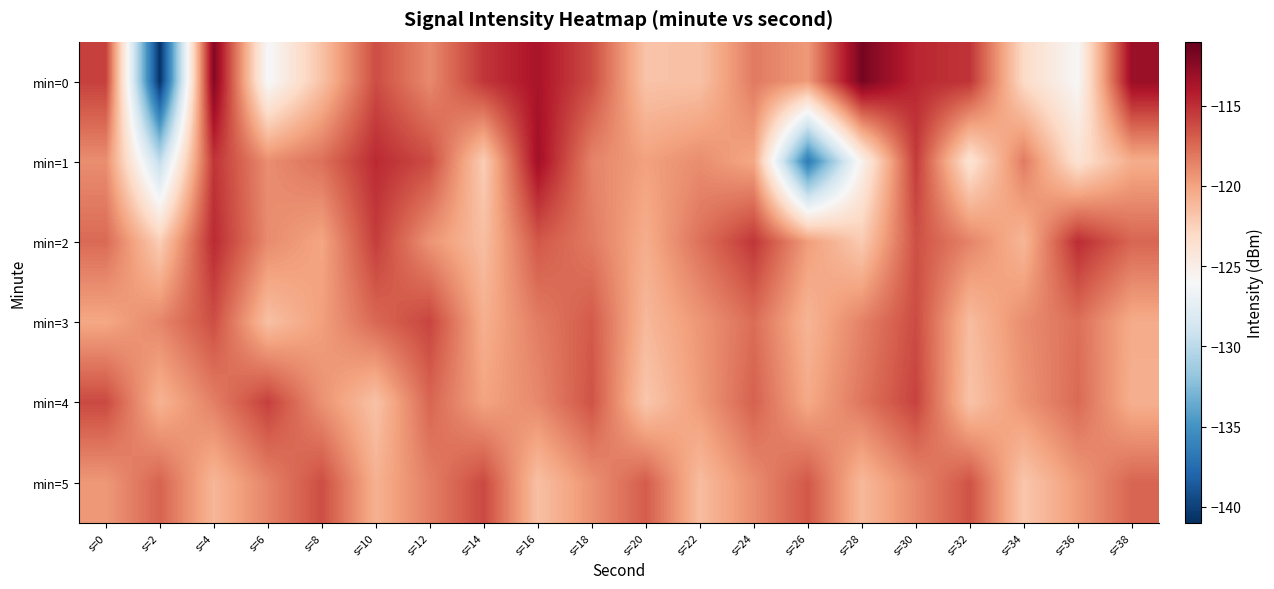

Which series has the widest spread of values?

min=0